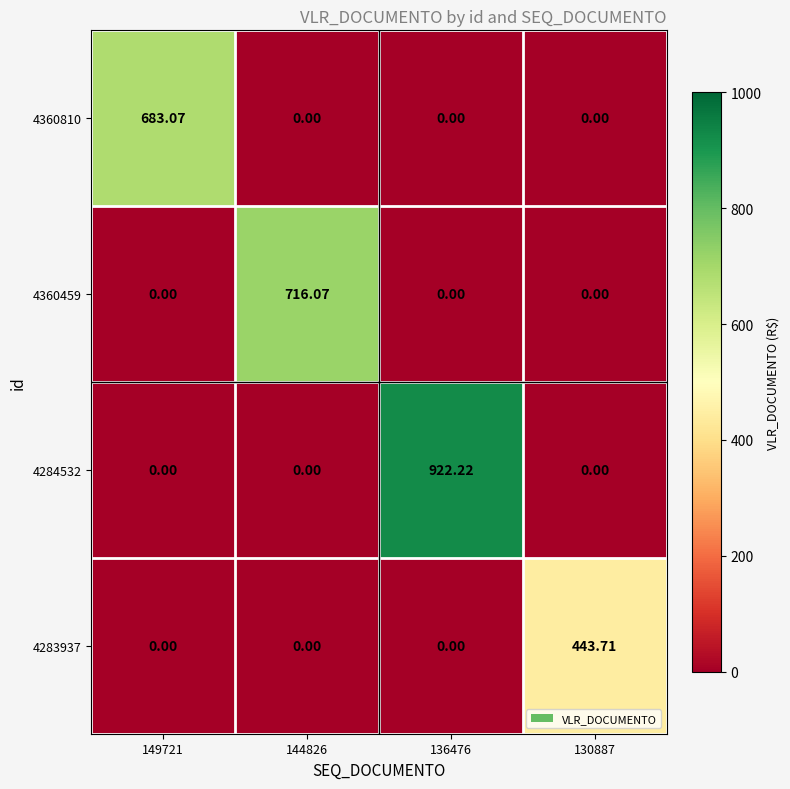

Which series has the widest spread of values?

4284532